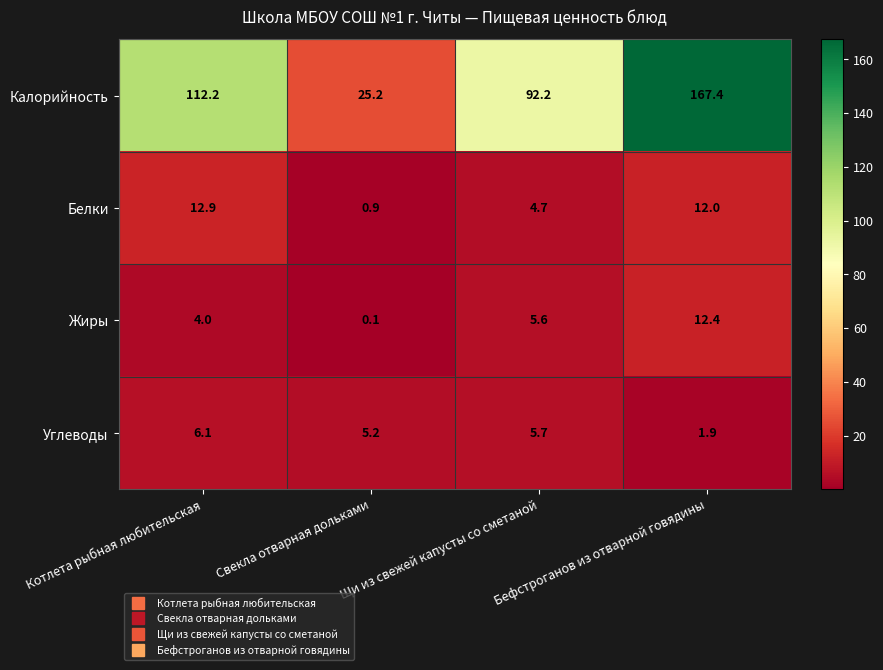

Which series has the largest range (max minus min)?

Калорийность